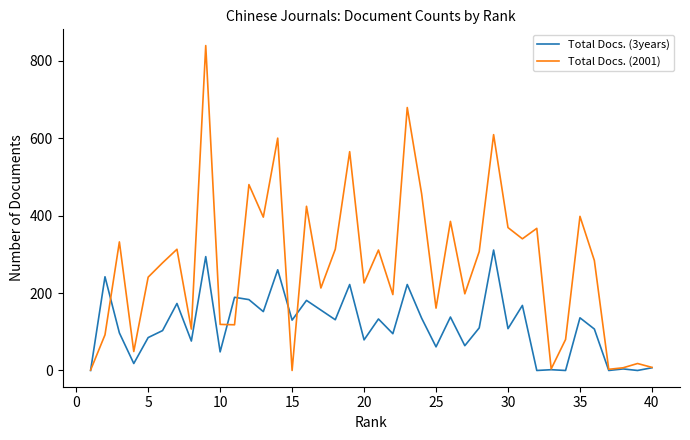

Which series has the largest total across all categories?

Total Docs. (2001)